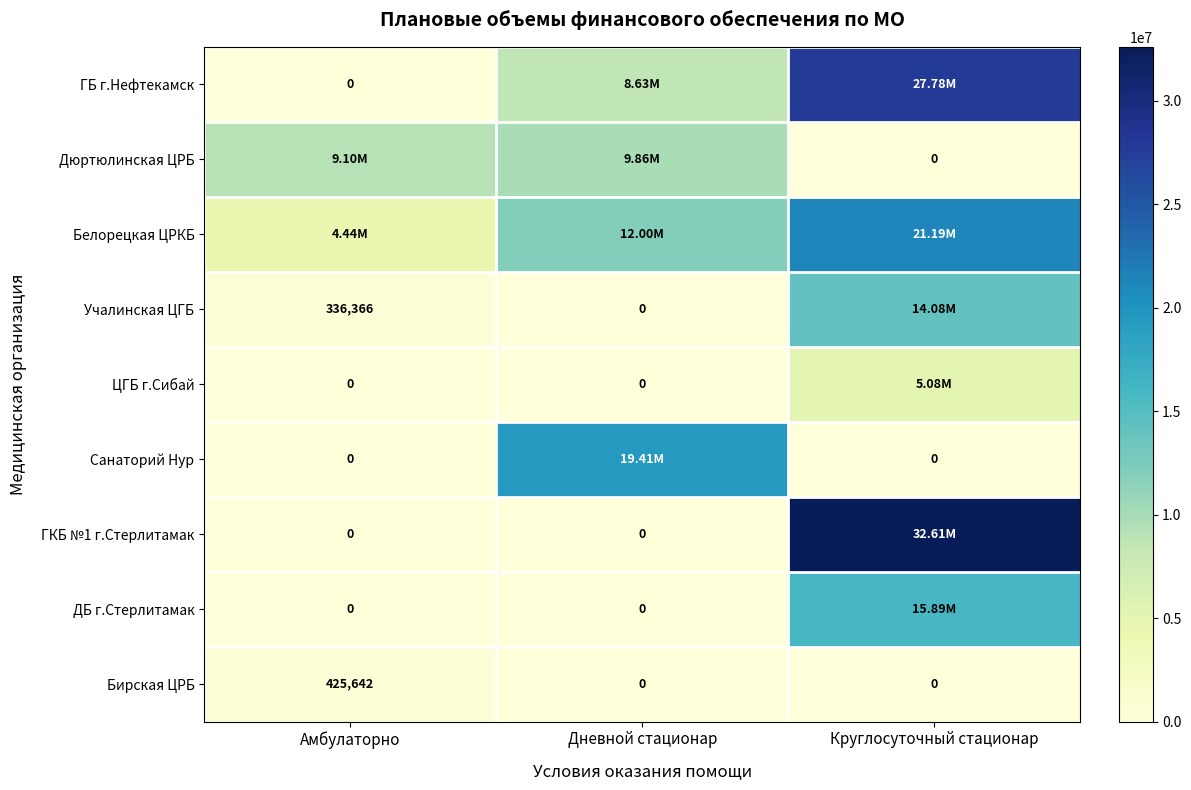

What is the difference between the Учалинская ЦГБ values at Дневной стационар and Амбулаторно?

336366